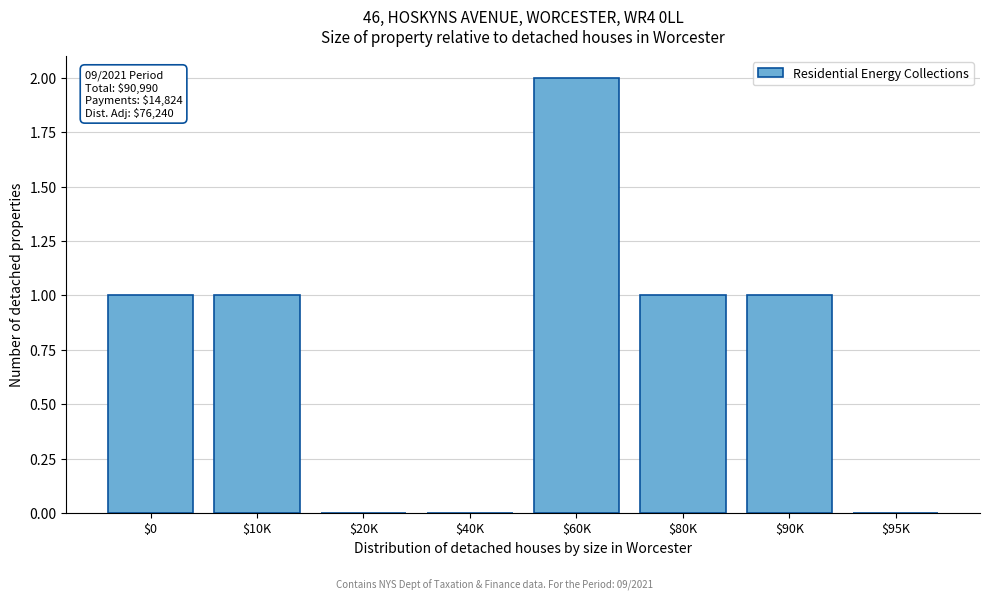

At which category does the chart reach its peak across all series?

$60K